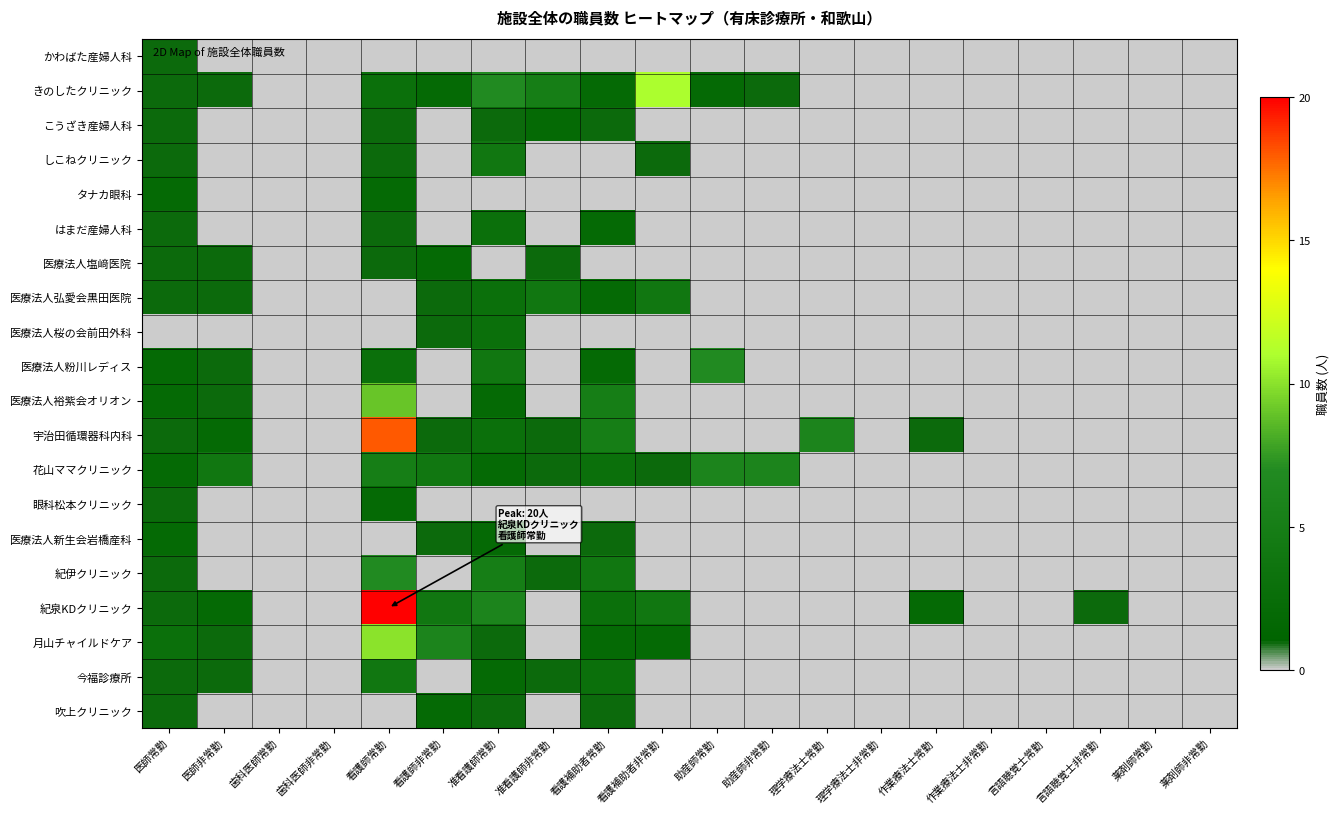

At 薬剤師非常勤, list the series in order from largest to smallest.

かわばた産婦人科, きのしたクリニック, こうざき産婦人科, しこねクリニック, タナカ眼科, はまだ産婦人科, 医療法人塩﨑医院, 医療法人弘愛会黒田医院, 医療法人桜の会前田外科, 医療法人粉川レディス, 医療法人裕紫会オリオン, 宇治田循環器科内科, 花山ママクリニック, 眼科松本クリニック, 医療法人新生会岩橋産科, 紀伊クリニック, 紀泉KDクリニック, 月山チャイルドケア, 今福診療所, 吹上クリニック